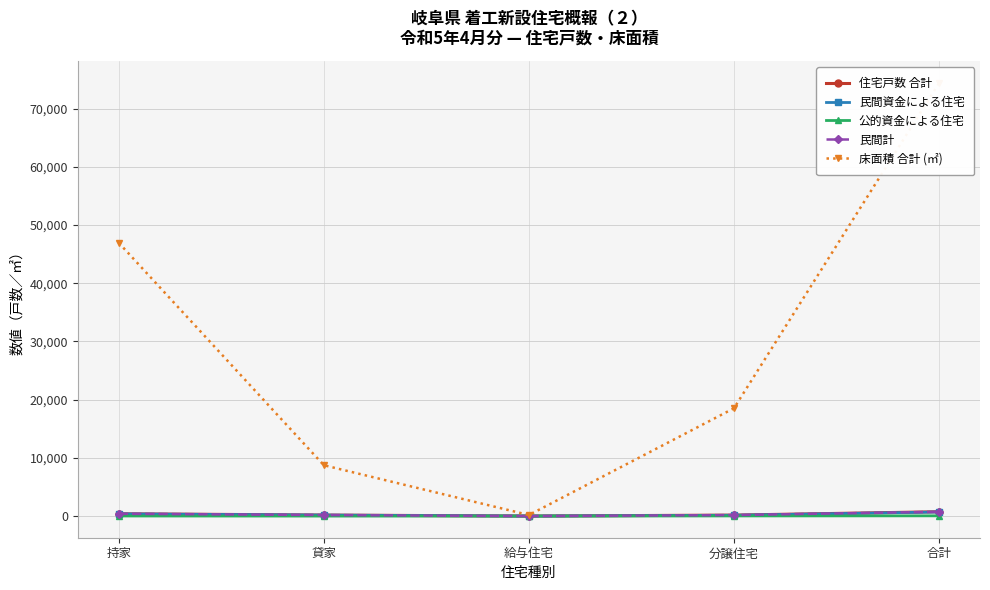

List the series in order of their peak value, lowest first.

公的資金による住宅, 民間資金による住宅, 住宅戸数 合計, 民間計, 床面積 合計 (㎡)